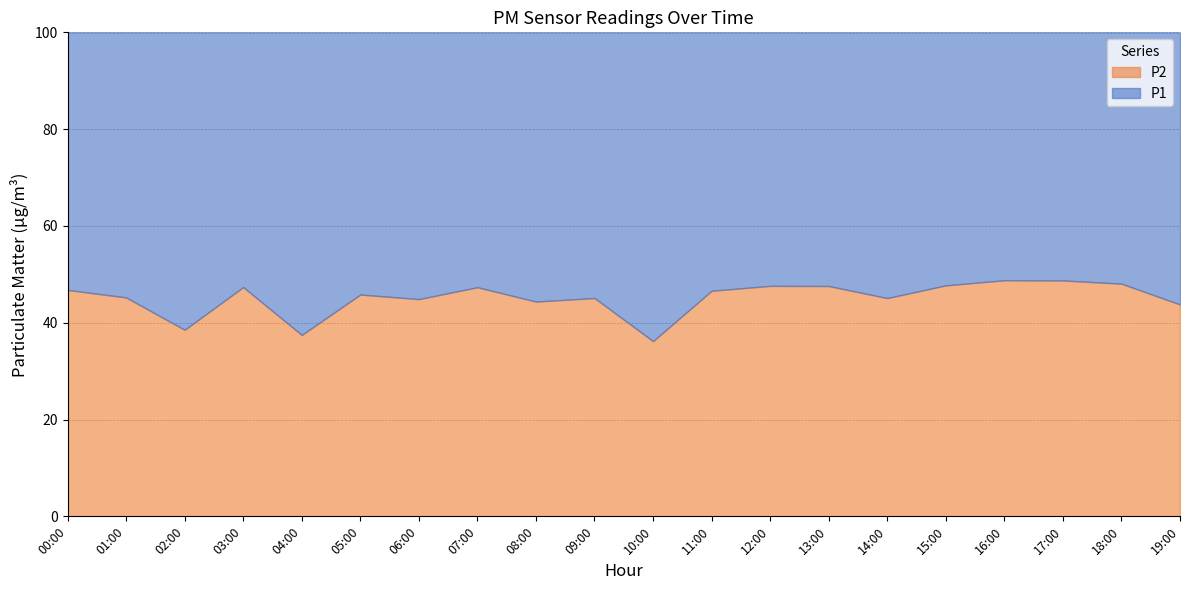

Is it true that P2 equals 2.1 at 02:00?

True